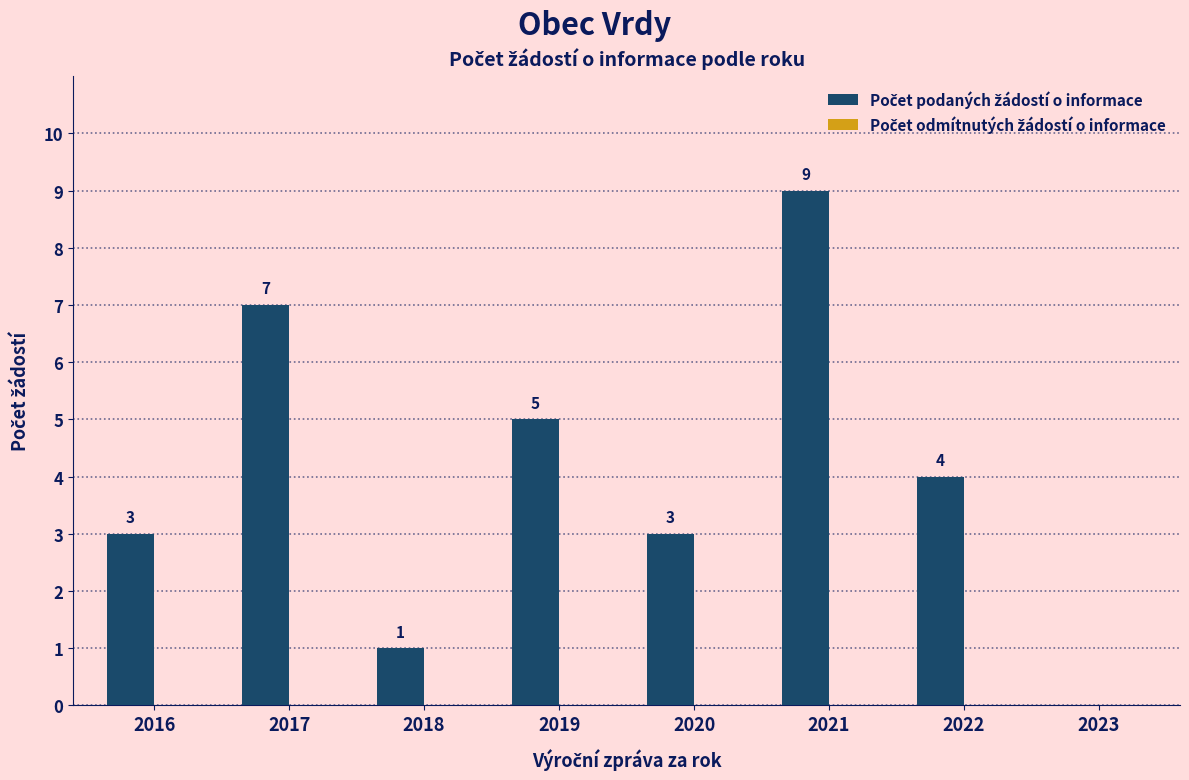

Approximately how many times larger is the value at 2022 compared to 2017?

0.6